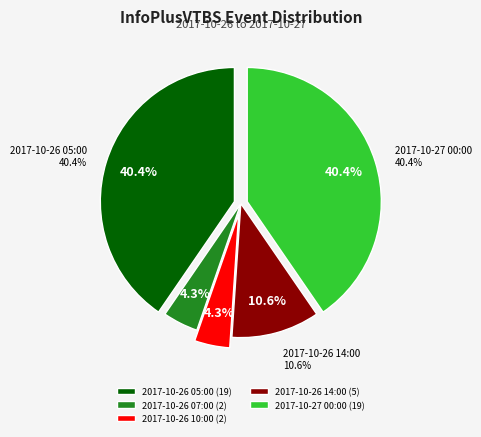

What is the ratio of the value at 2017-10-26 05:00 to the value at 2017-10-26 10:00?

9.5